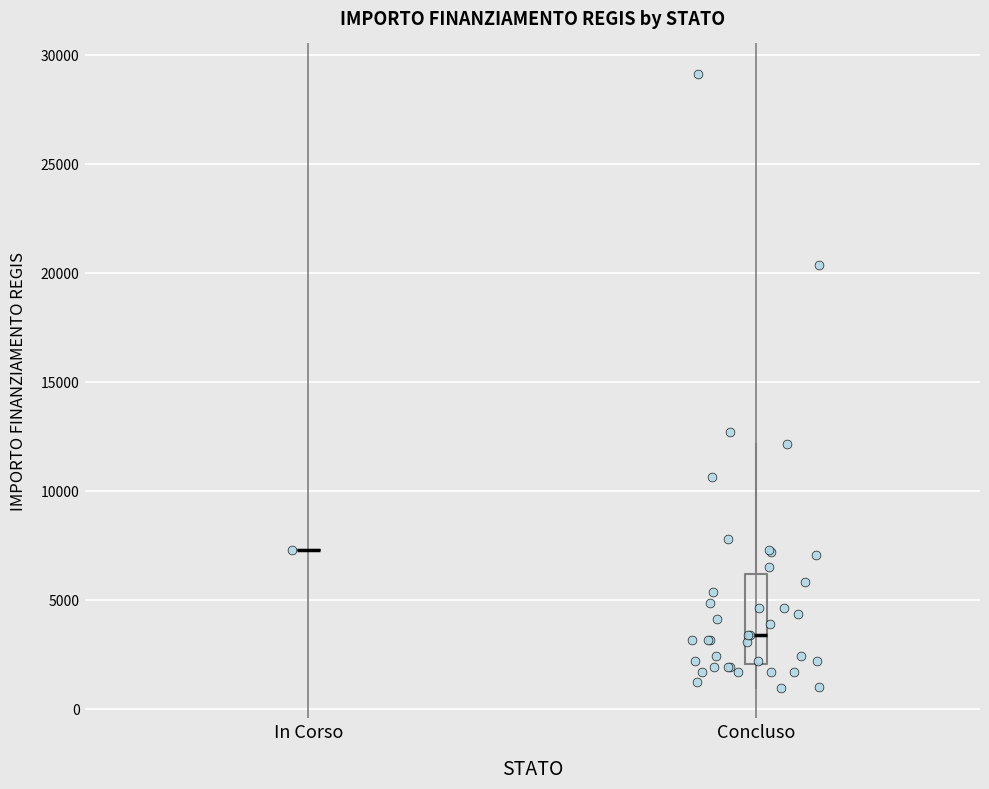

Which box is the tallest, from its lower edge to its upper edge?

Concluso